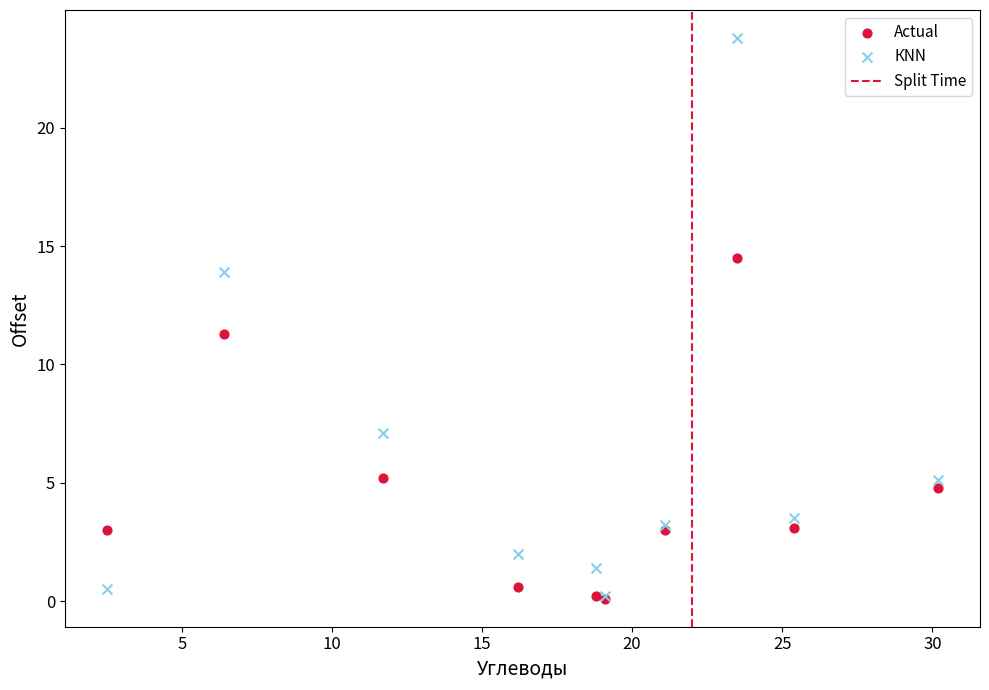

In the КNN series, what Y value is closest to 12?

13.9